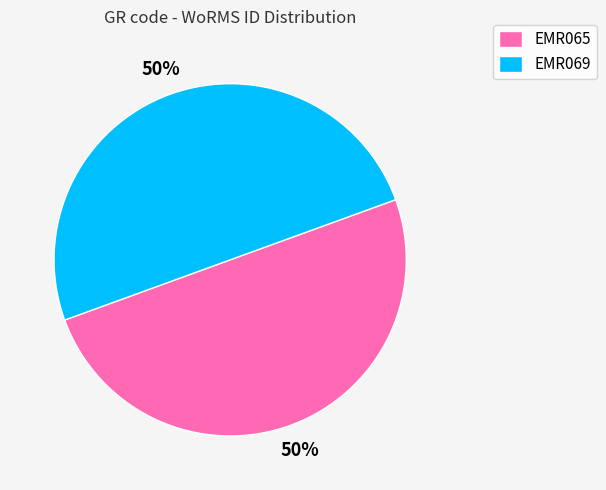

To the nearest percent, what percentage of the pie is EMR065?

50%